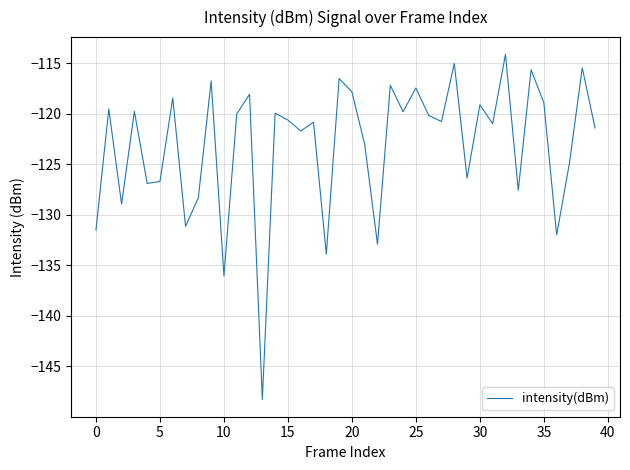

What is the greatest value displayed?

-114.1